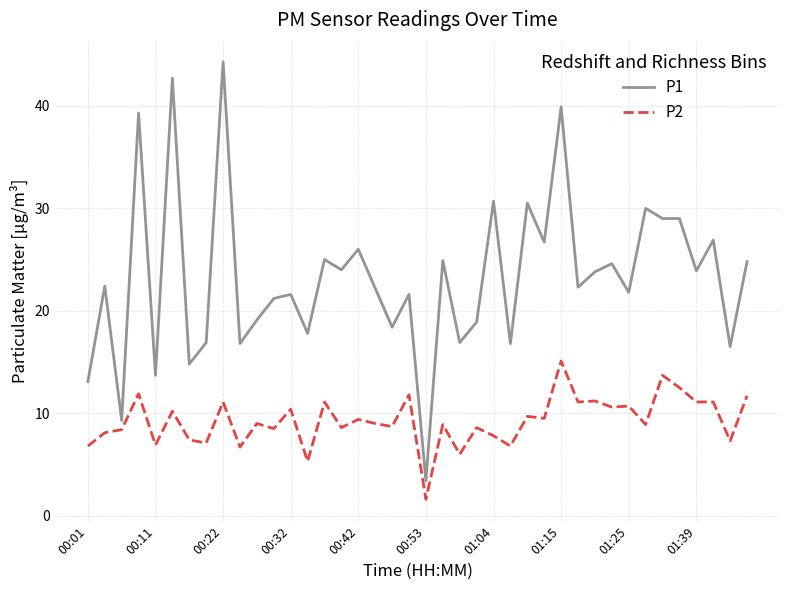

What is the average value of the P2 series?

9.3